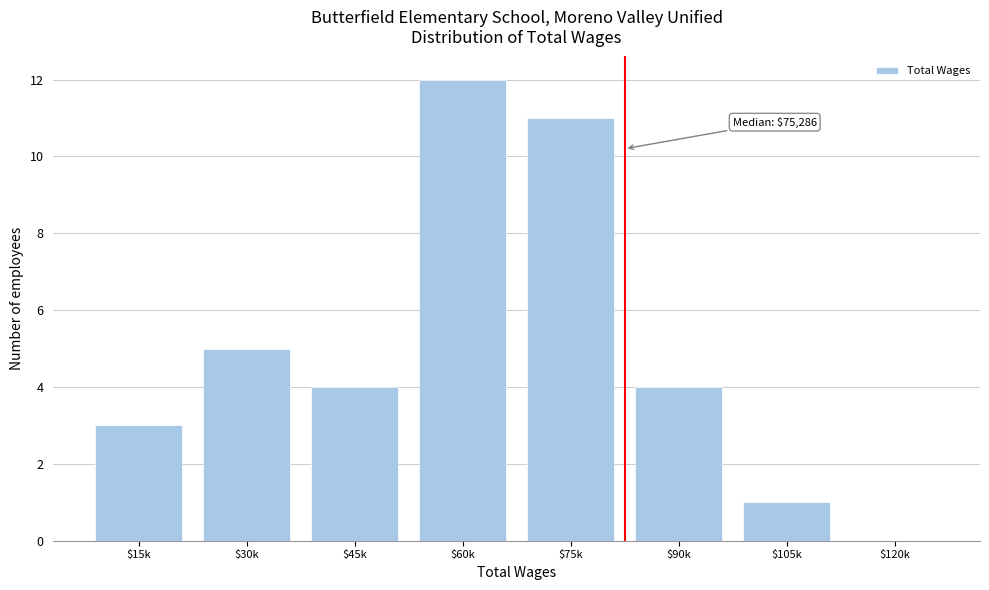

Which category has the highest value across all series?

$60k